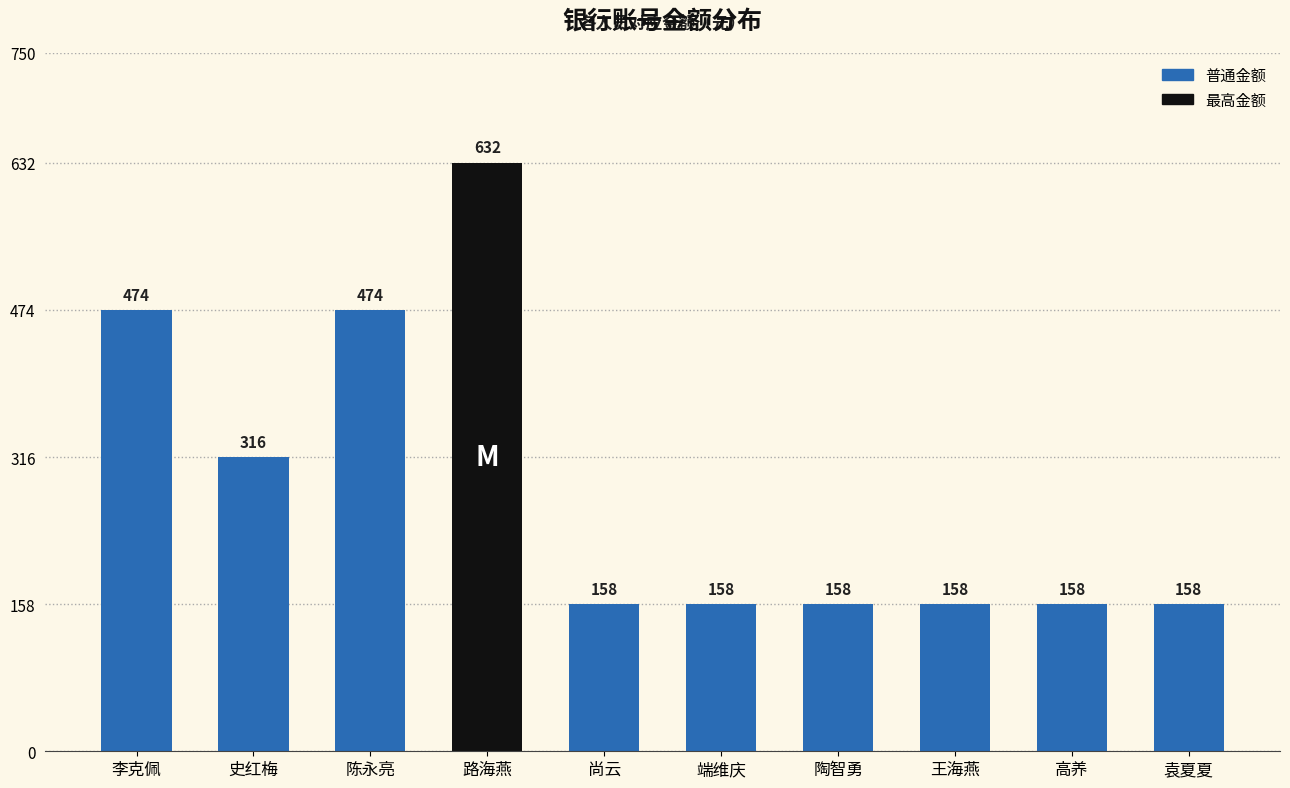

What is the ratio of the value at 高养 to the value at 袁夏夏?

1.0